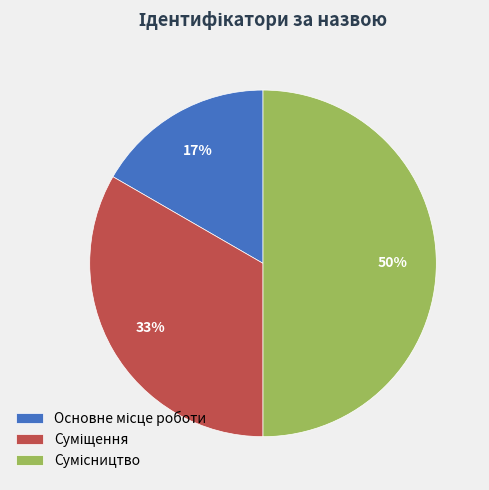

To the nearest percent, what is the difference between the largest and smallest slice percentages?

33%